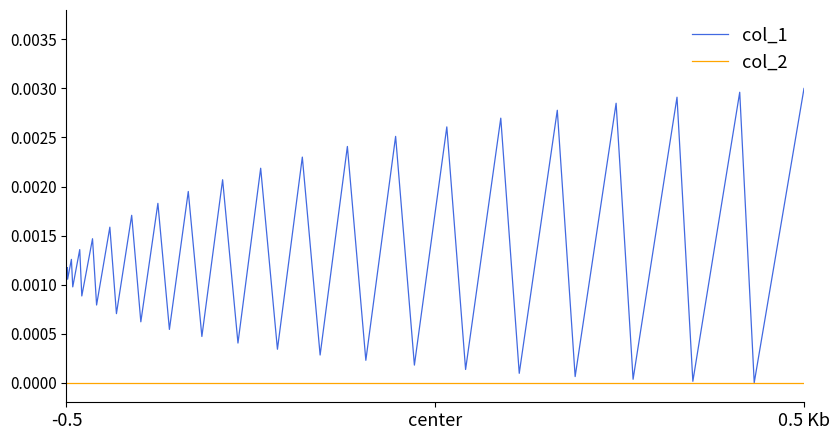

Does the chart display data point markers on the line(s)?

No